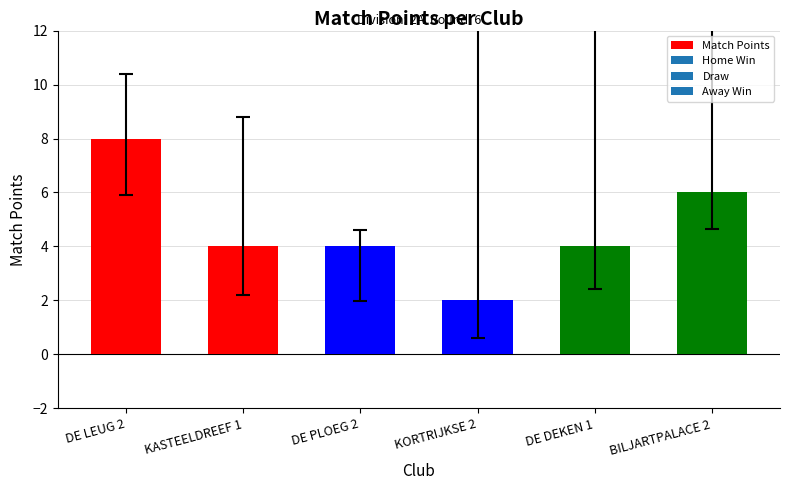

What is the label of the 3rd bar from the right?

KORTRIJKSE 2